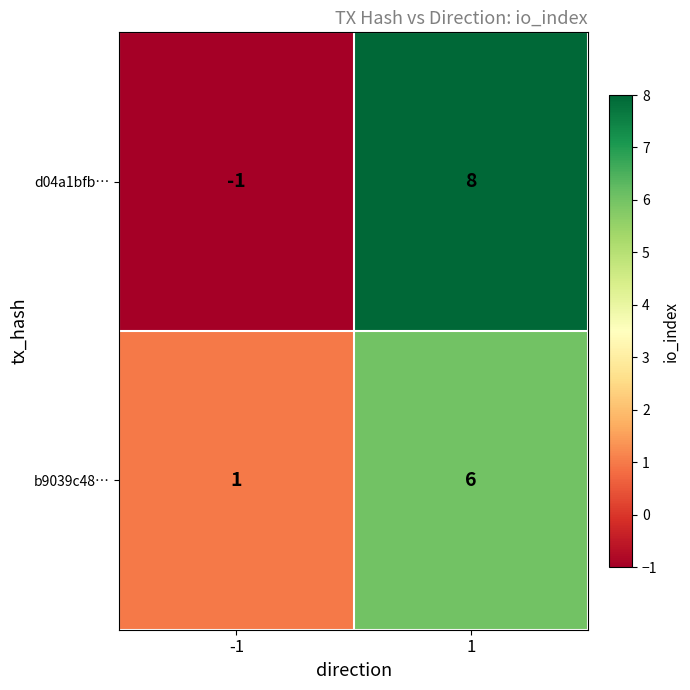

Which series changed the most between -1 and 1?

d04a1bfb…